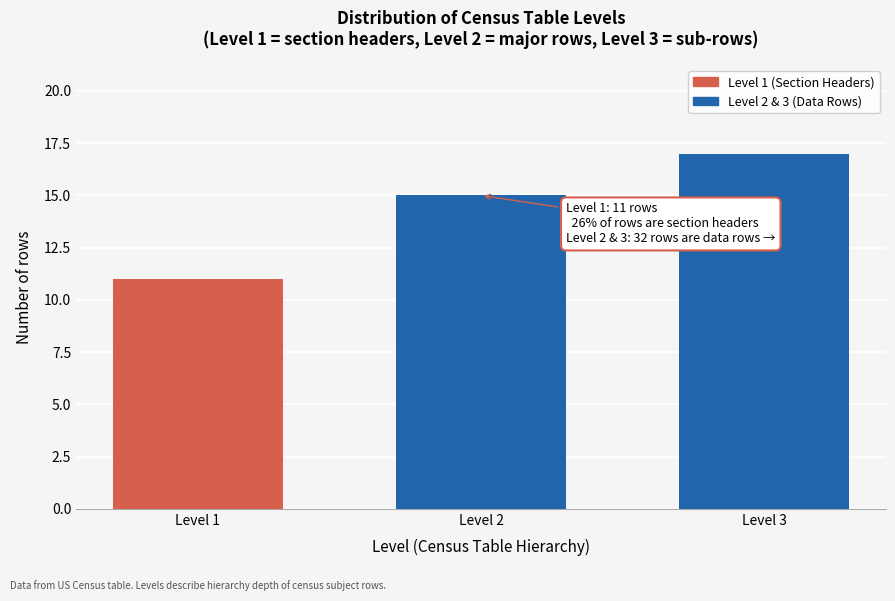

Reading left to right, what are all the values shown in this chart?

Level 1=11	Level 2=15	Level 3=17